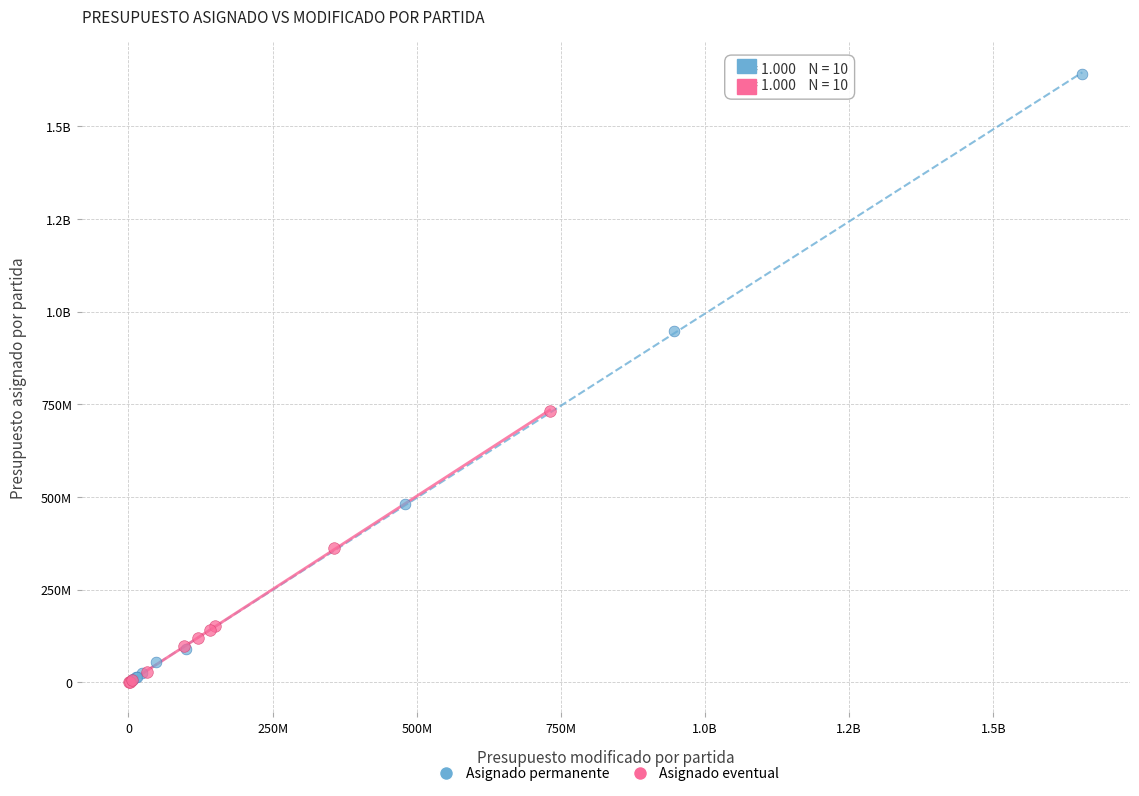

What are all the series names shown in the legend?

Asignado permanente, Asignado eventual